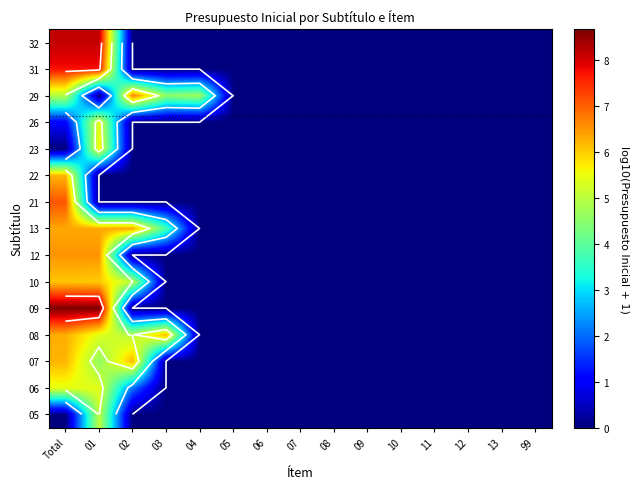

How many categories are shown in the chart?

15